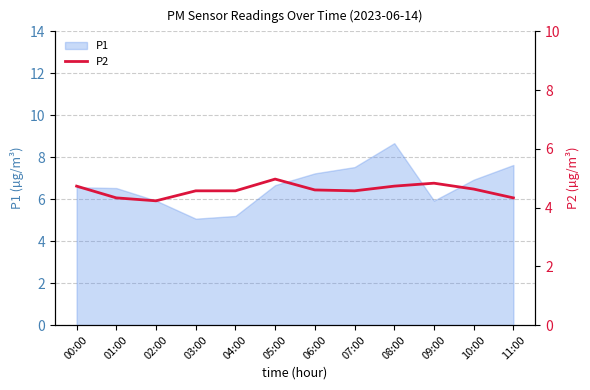

Reading right to left, extract all data points from this chart.

4.3	4.6	4.8	4.7	4.6	4.6	5.0	4.6	4.6	4.2	4.3	4.7